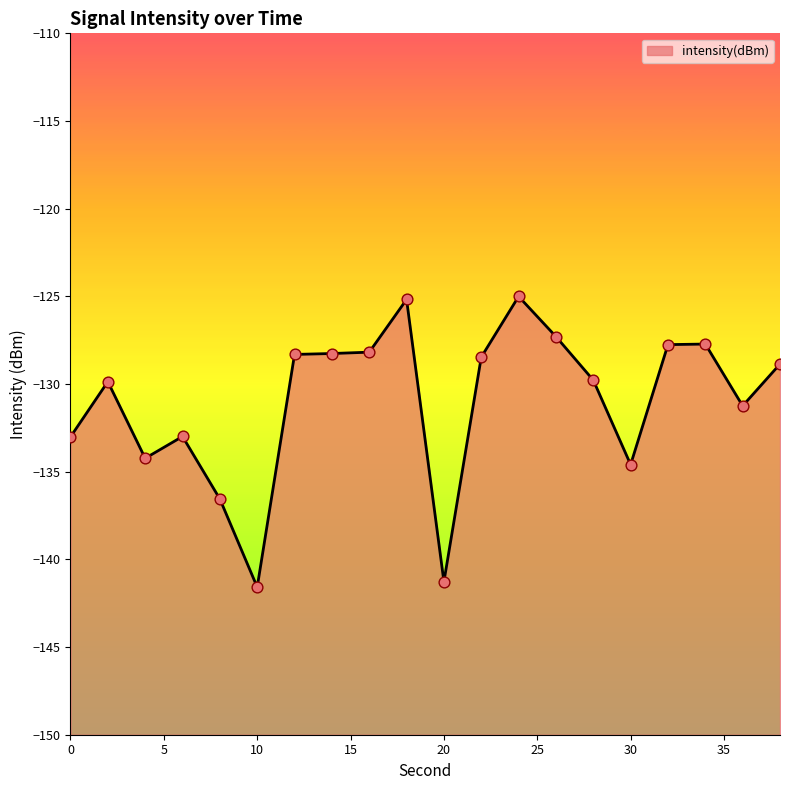

Between 16 and 36, which is larger?

16